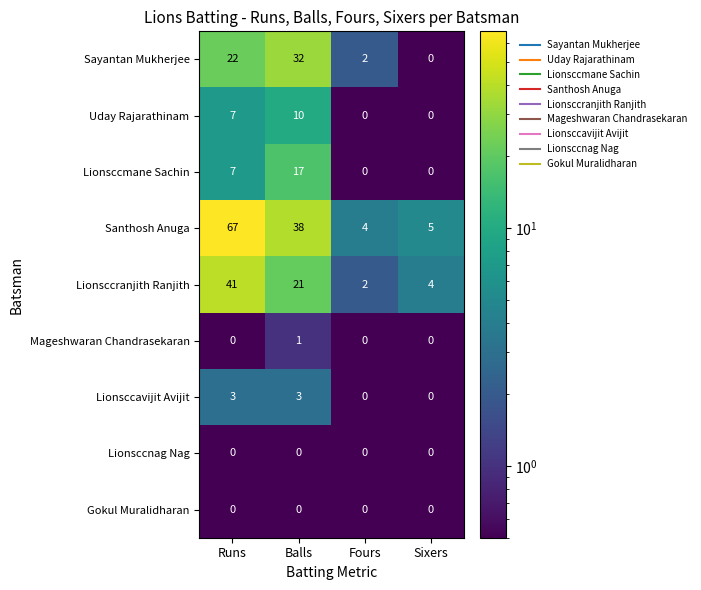

How many series are shown in this chart?

9